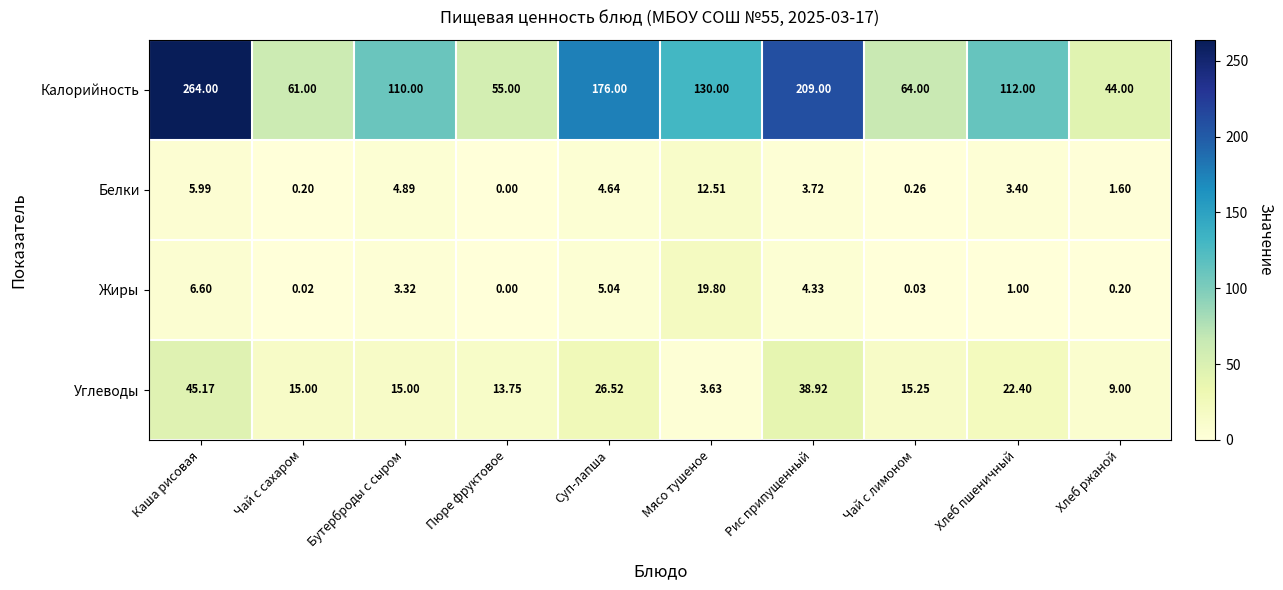

Which category has the highest value across all series?

Каша рисовая